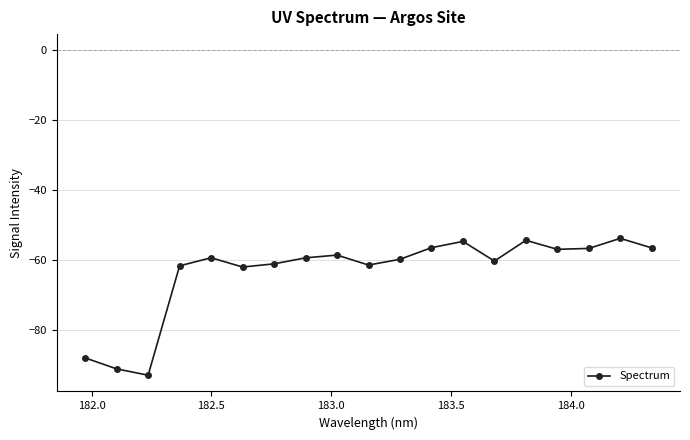

What is the smallest value displayed?

-93.1